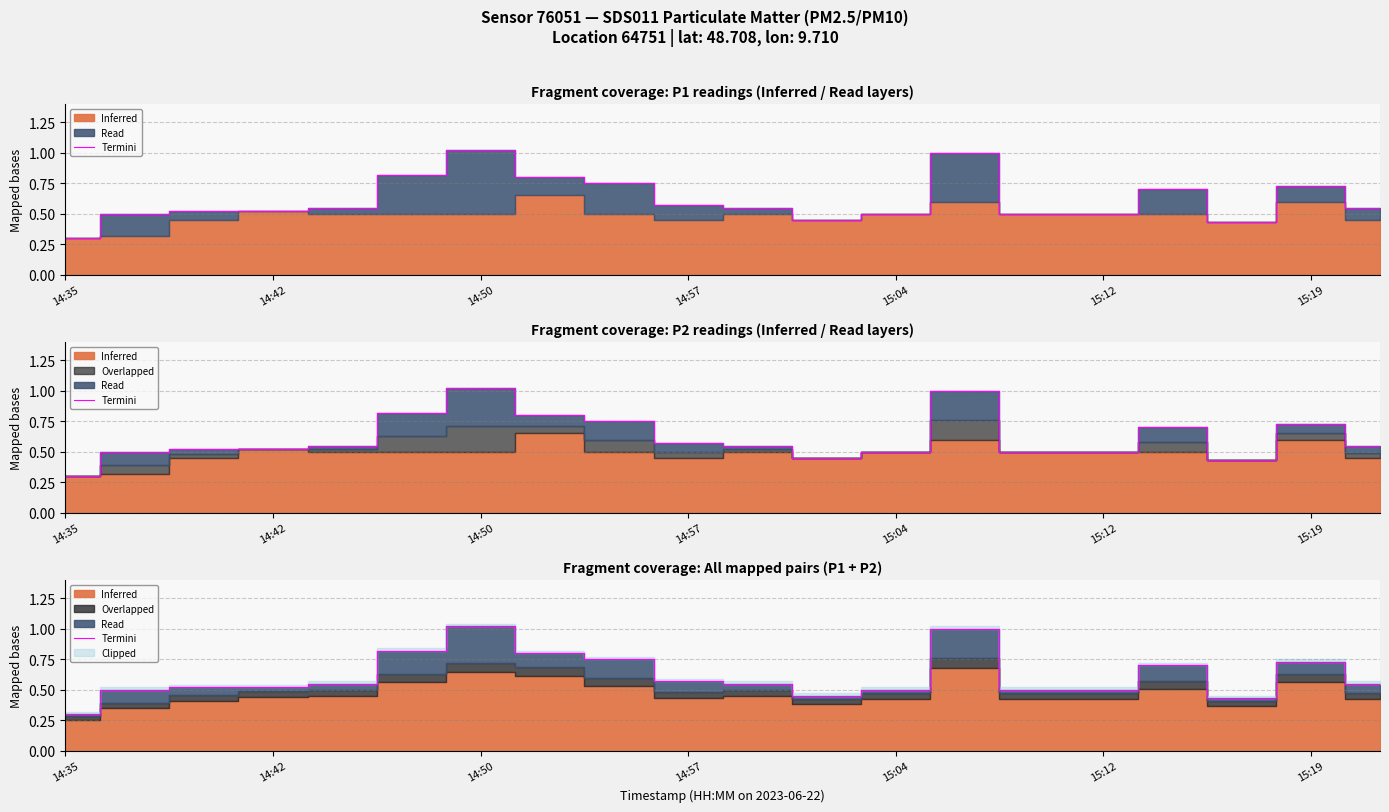

At which category does the data reach its first local valley?

11